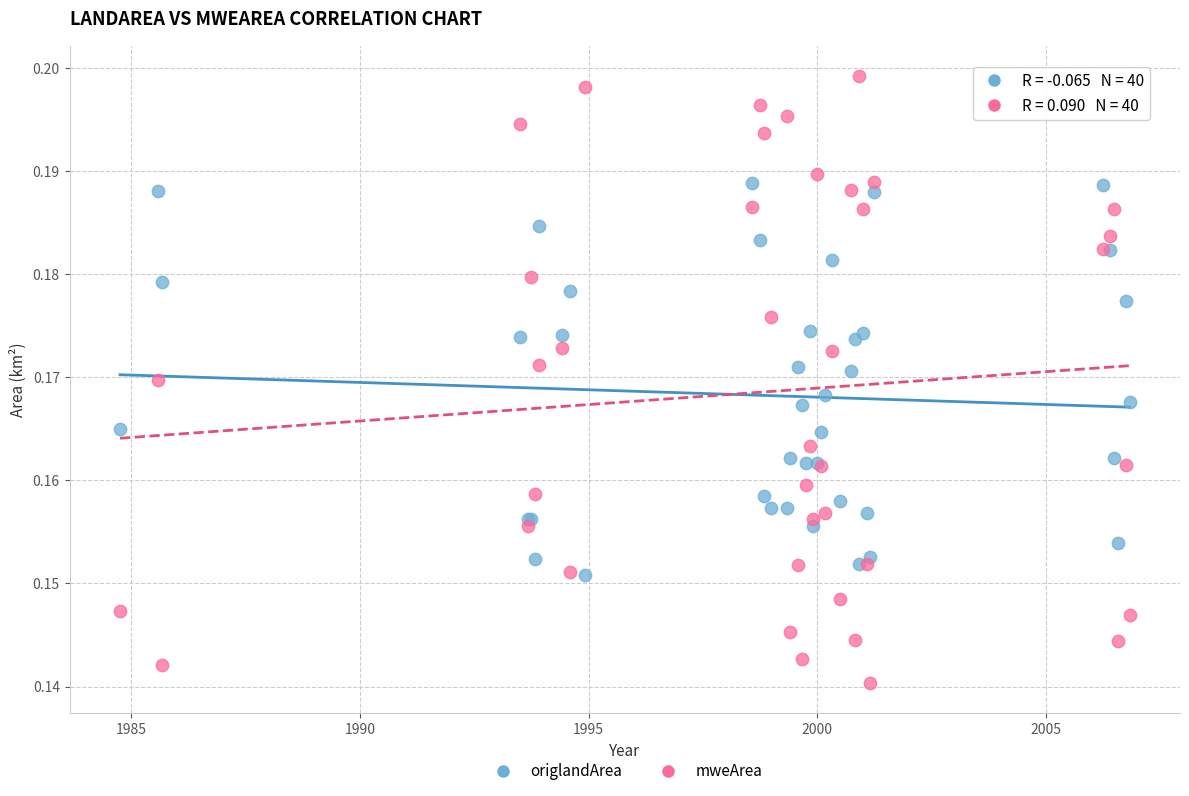

Which series reaches the minimum Y coordinate?

mweArea